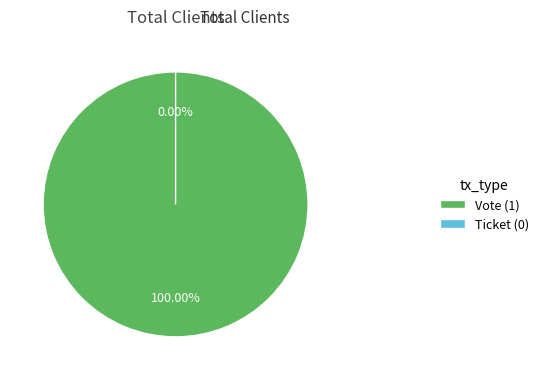

What is the smallest slice in the pie chart?

Ticket